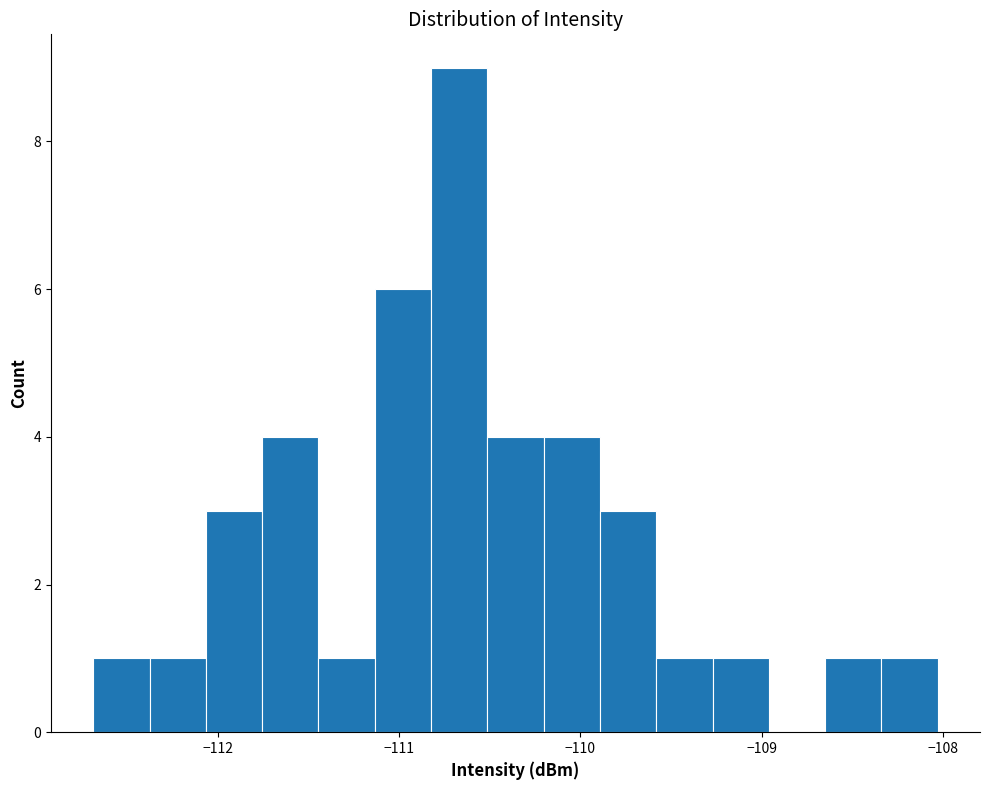

Around what value on the x-axis is the tallest bar? Give the approximate position of its centre, as read against the axis.

-110.7